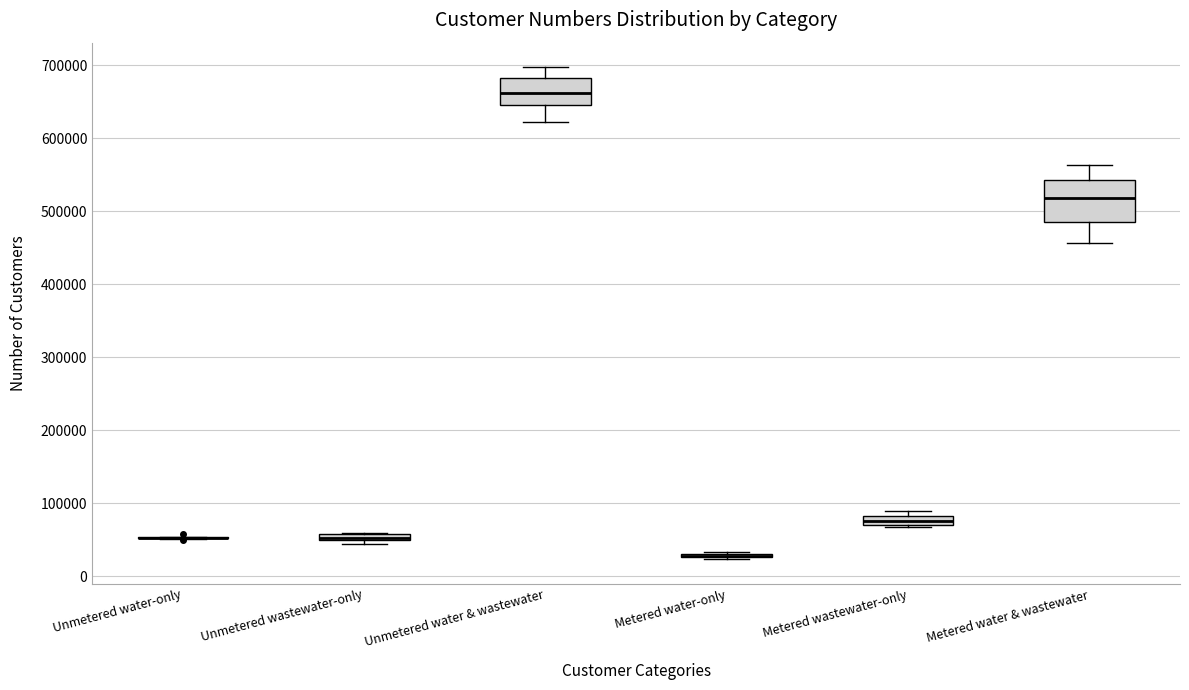

Where is the upper edge of the box for Unmetered wastewater-only on the y-axis? The values are not printed on the chart, so give them approximately, as read against the axis.

60000